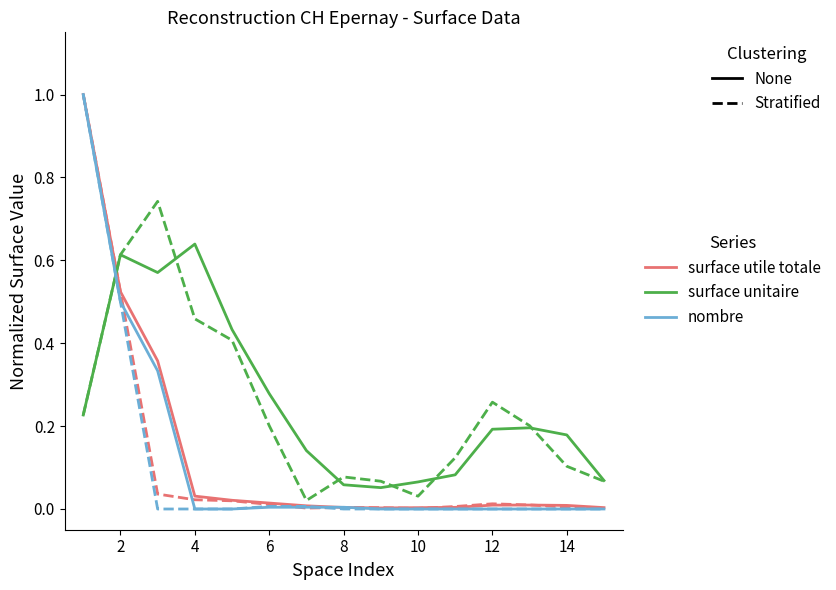

Is this an area chart (filled region under the line)?

No